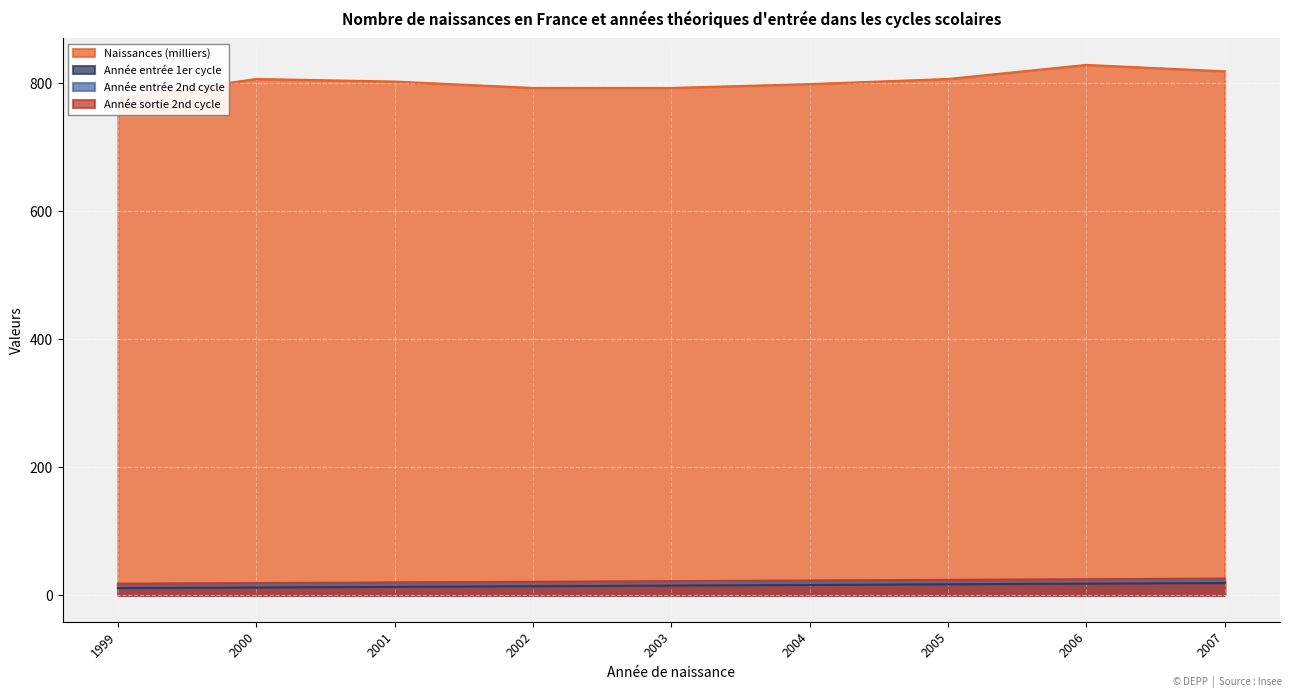

Where is Année entrée 1er cycle nearest to the value 15?

2003